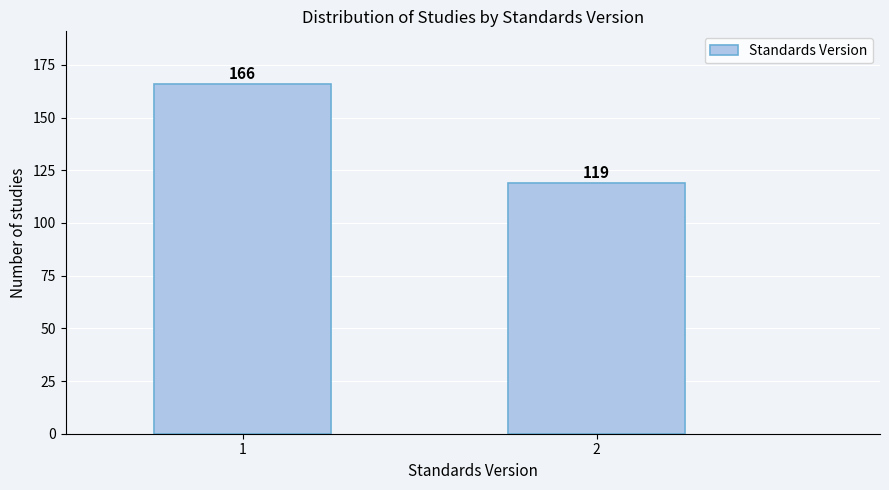

Reading left to right, transcribe all the data shown in this chart.

1=166	2=119